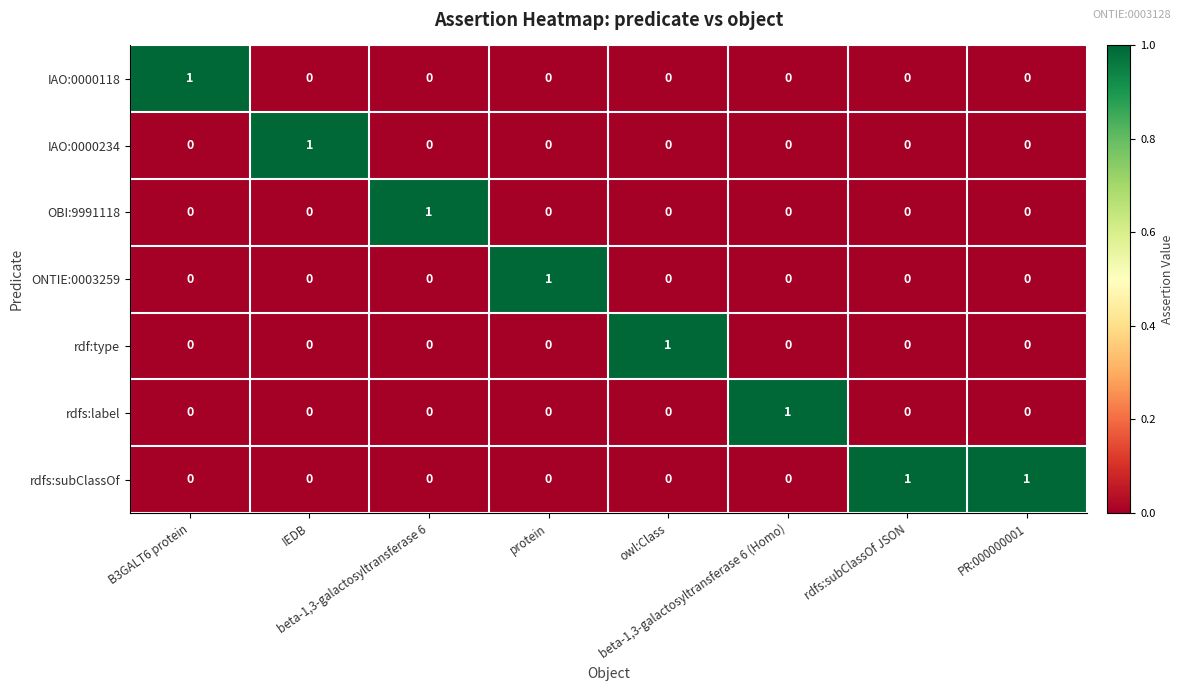

At how many categories does at least one series exceed 0?

8